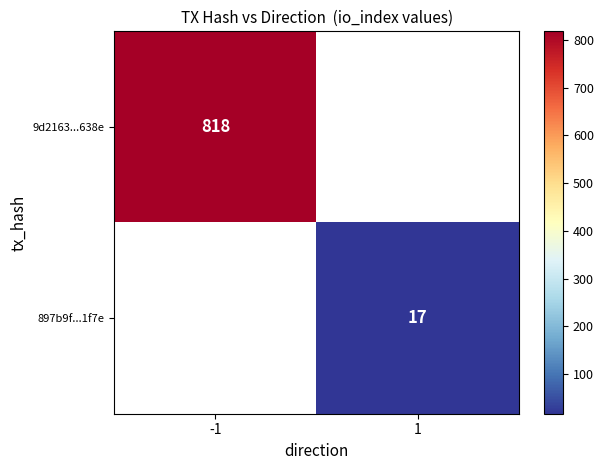

Which has a higher value, 1 or -1?

-1